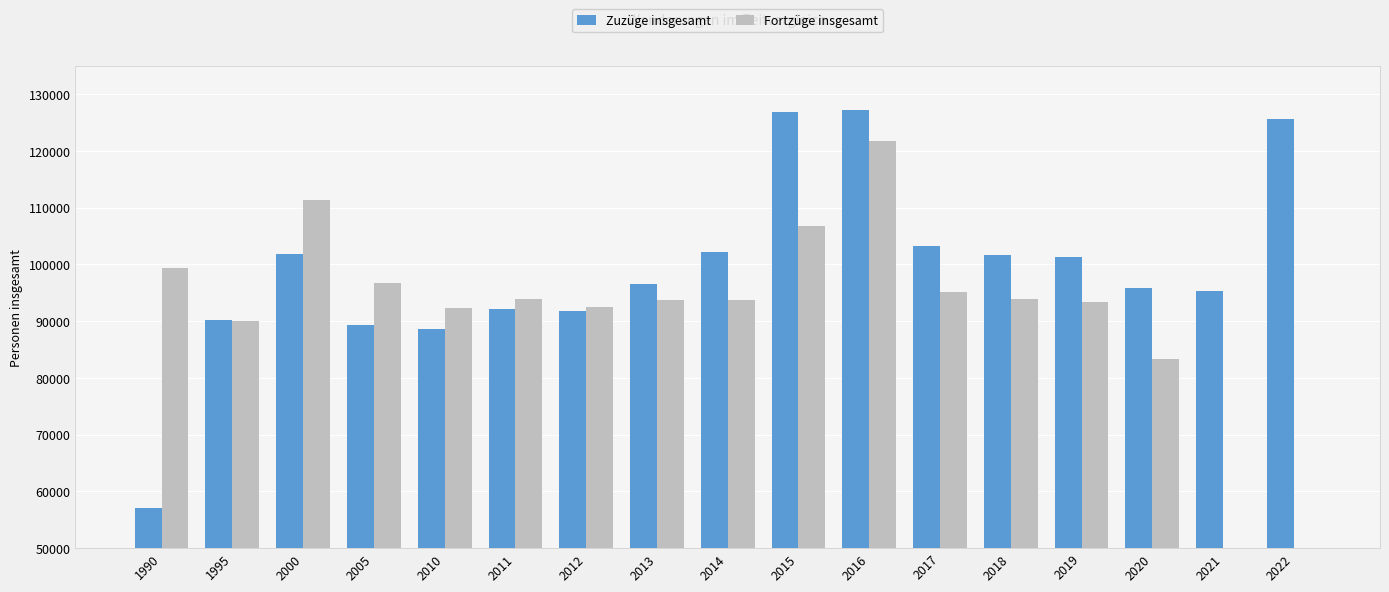

What are all the series names shown in the legend?

Zuzüge insgesamt, Fortzüge insgesamt